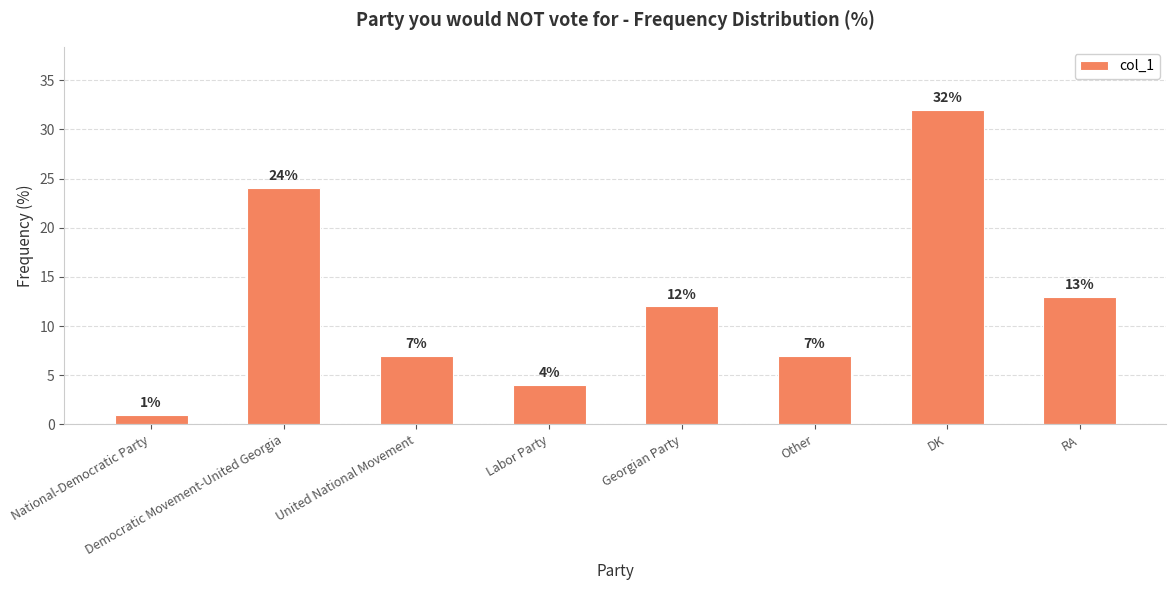

Where does the data first go above 12?

Democratic Movement-United Georgia